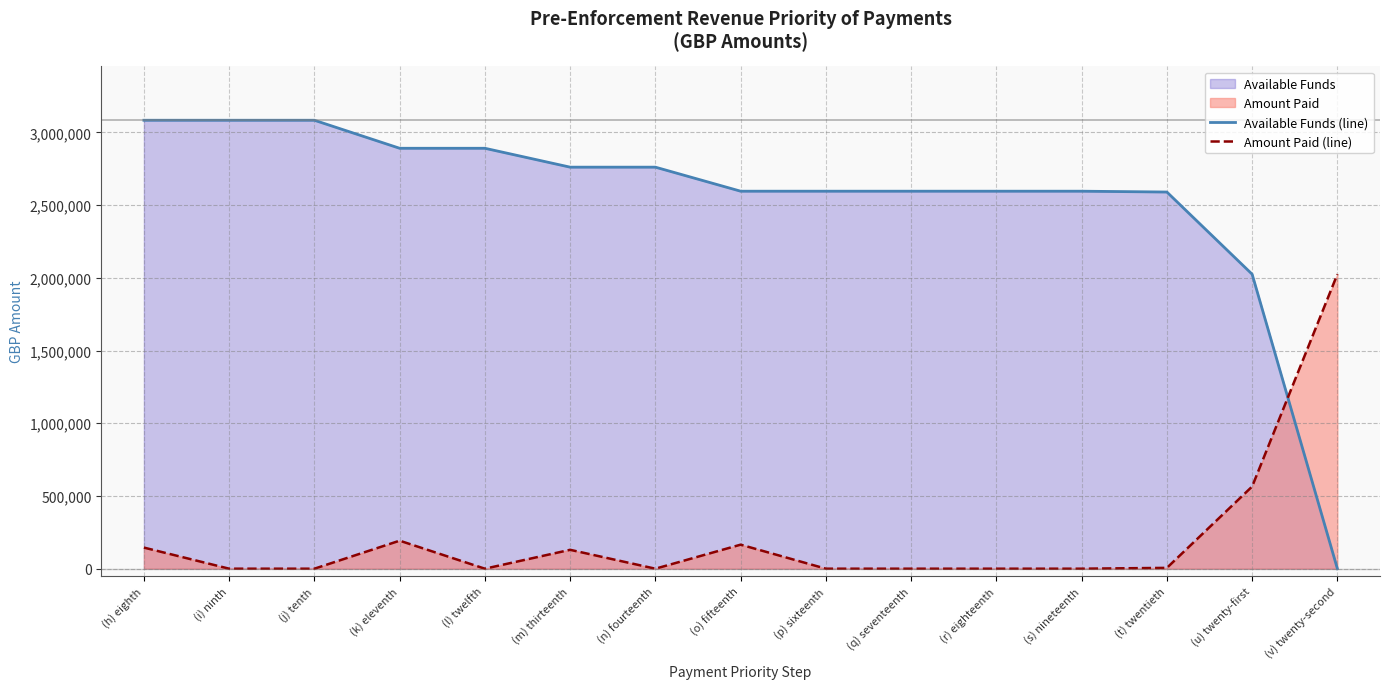

How many values in Amount Paid (line) are above zero?

7